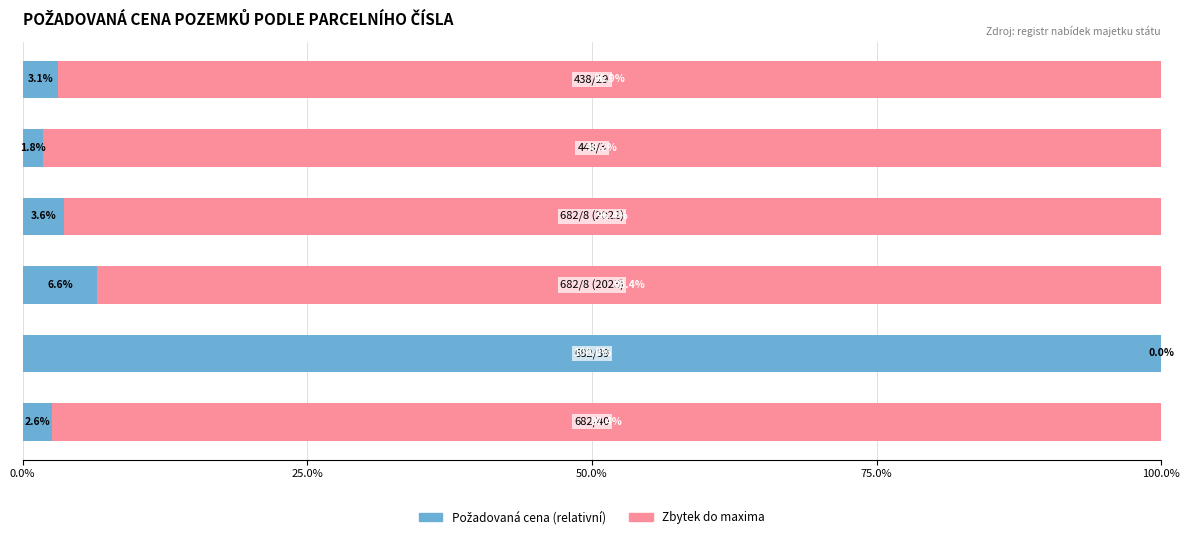

How many categories are shown in the chart?

6